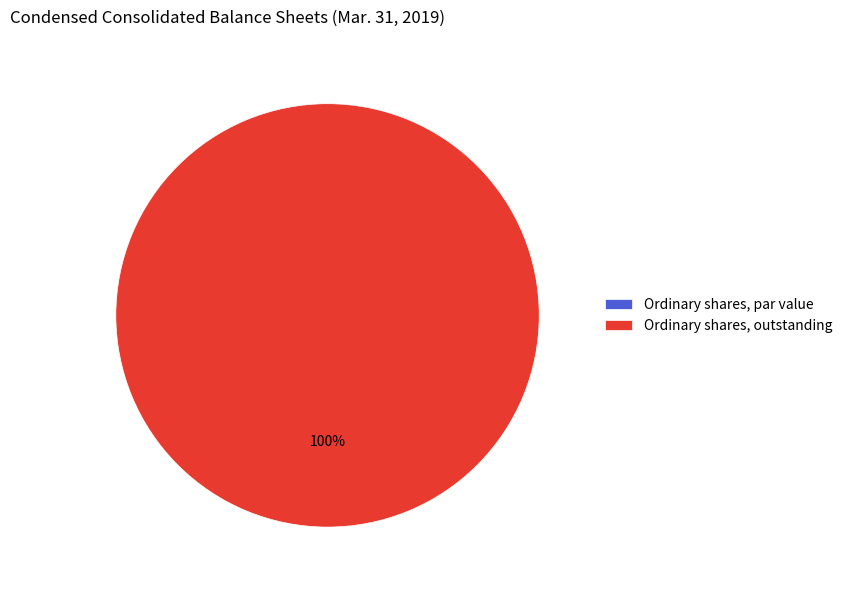

What percentage is NOT represented by Ordinary shares, par value?

100.0%